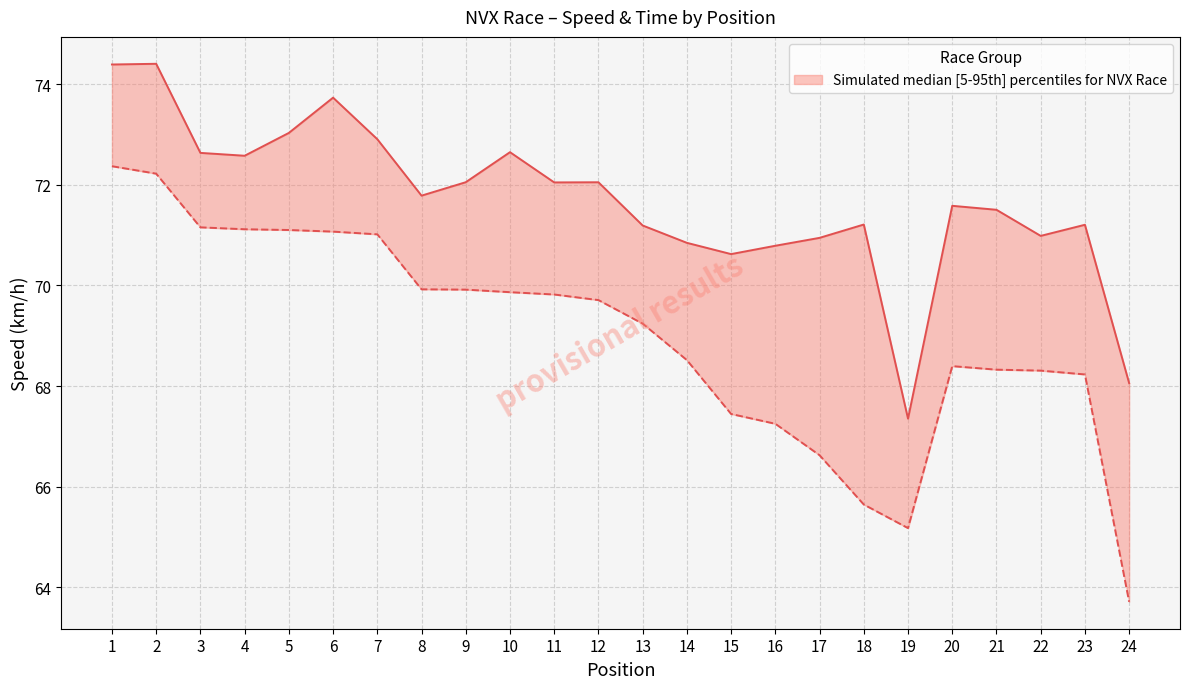

Is it true that Best Speed equals 67.4 at 19?

True